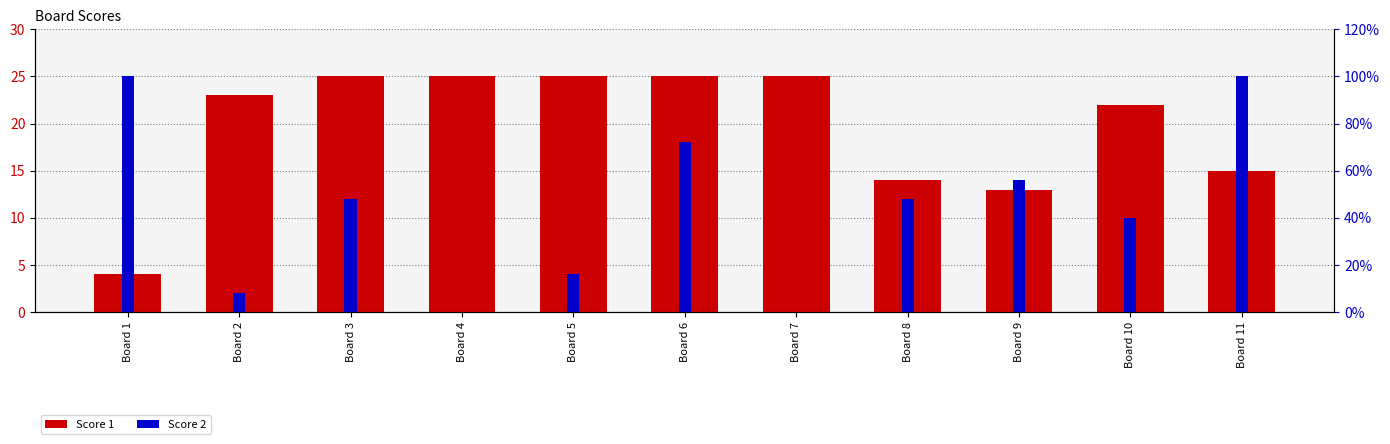

What are all the series names shown in the legend?

Score 1, Score 2